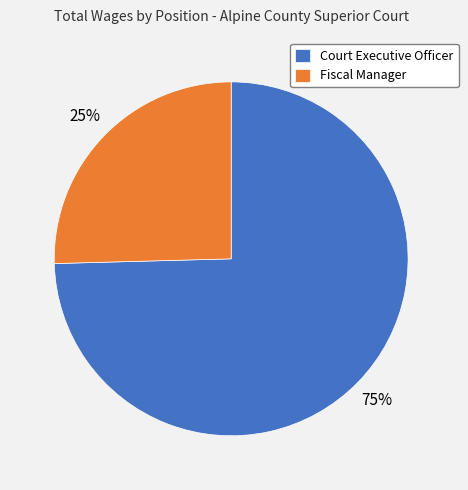

Is it true that Fiscal Manager is 25% of the pie?

True